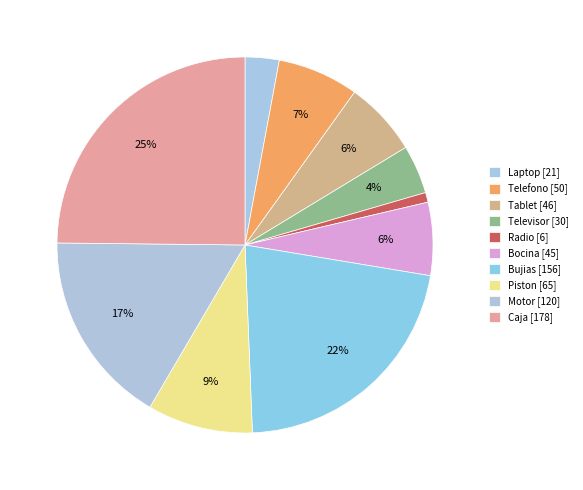

To the nearest percent, what is the combined percentage of Caja and Tablet?

31%